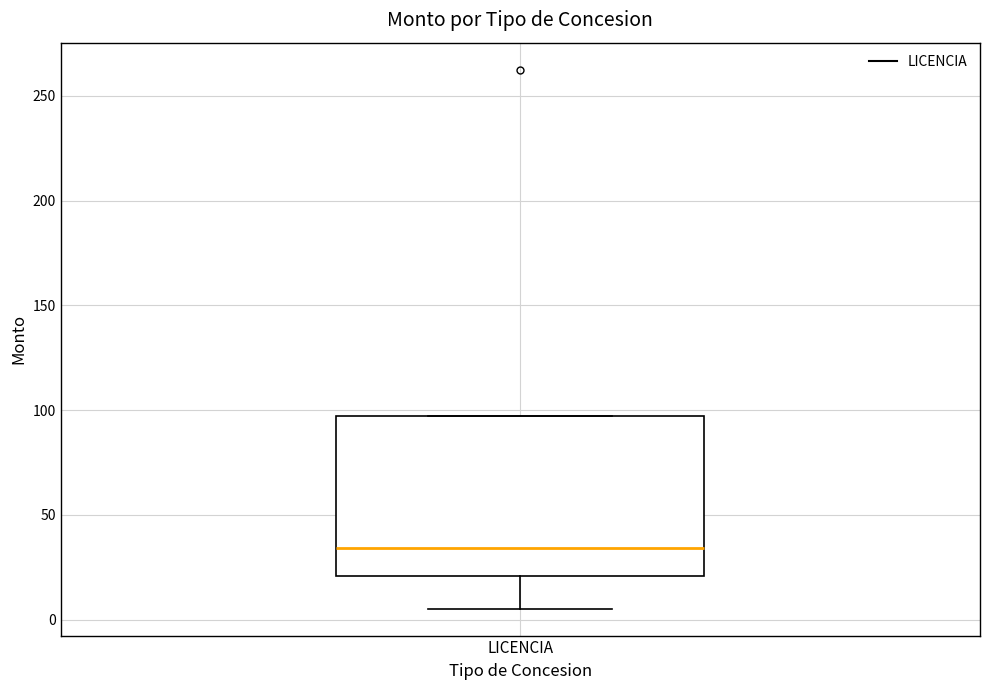

Read this box plot against the y-axis: the position of the median line, the range covered by the box, and the ends of both whiskers. The values are not printed on the chart, so give them approximately, as read against the axis.

median 35, box 20 to 95, whiskers 5 to 95